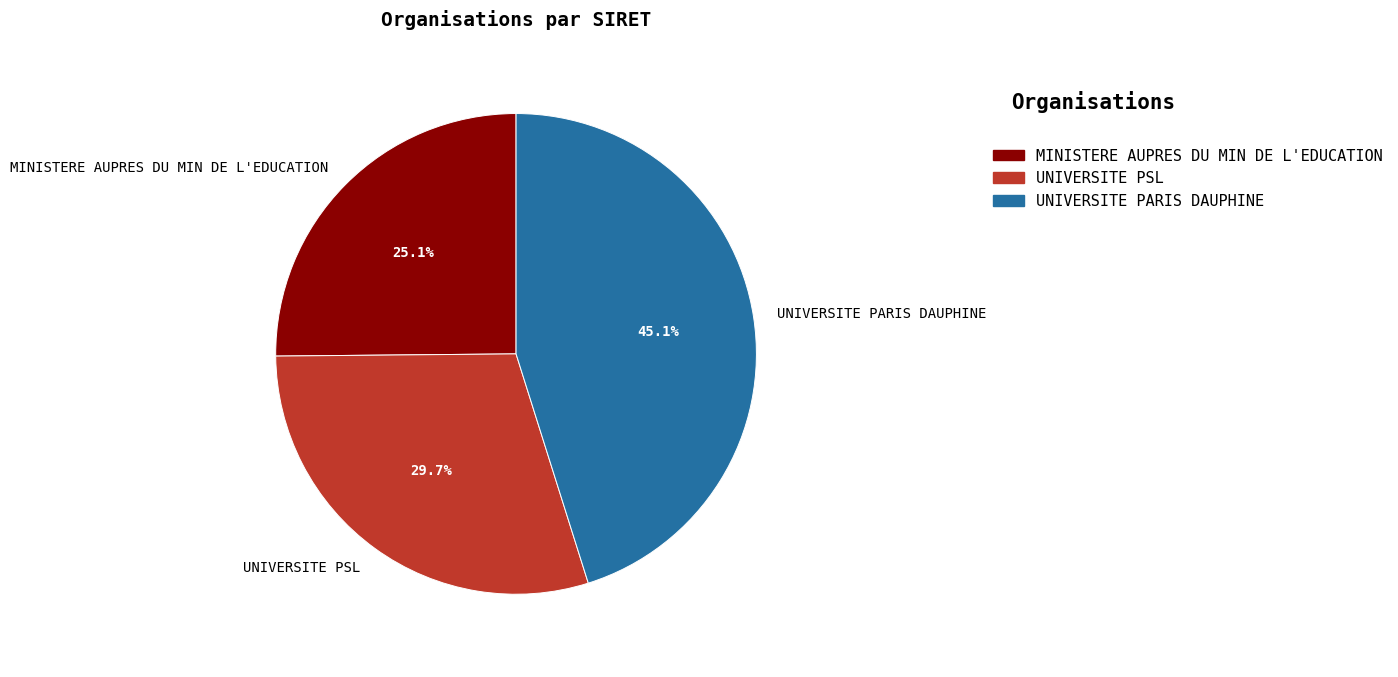

To the nearest percent, what is the average slice percentage?

33%